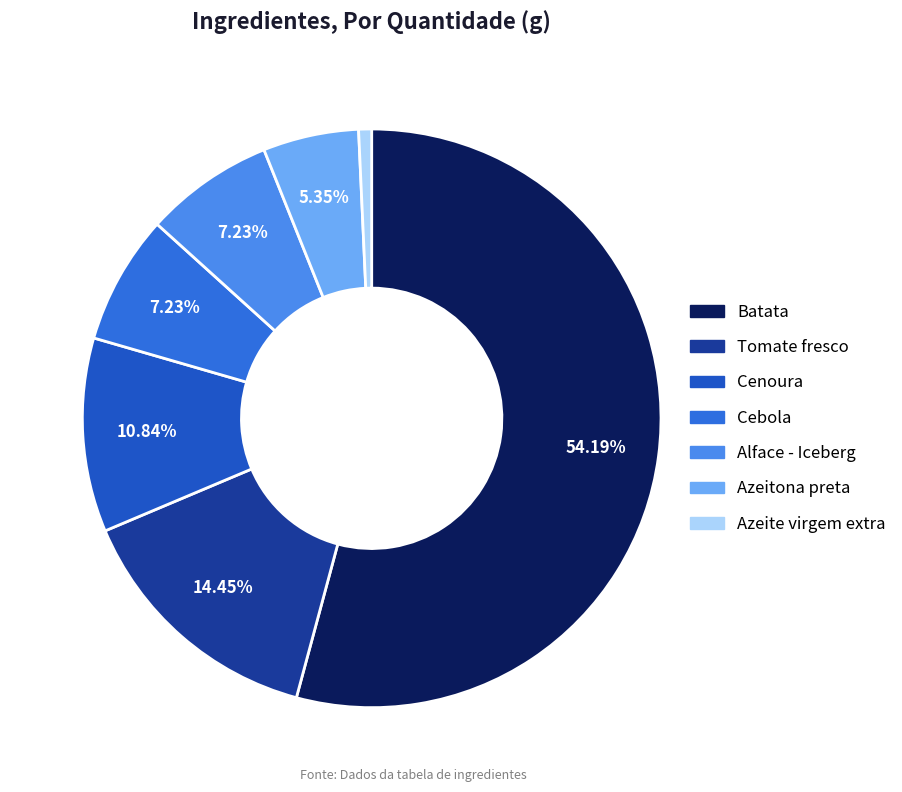

Do Batata and Azeitona preta together represent more than half of the pie?

Yes